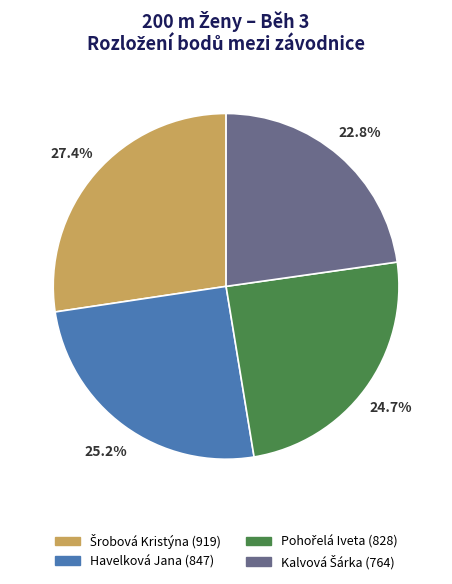

What percentage is NOT represented by Havelková Jana?

74.8%